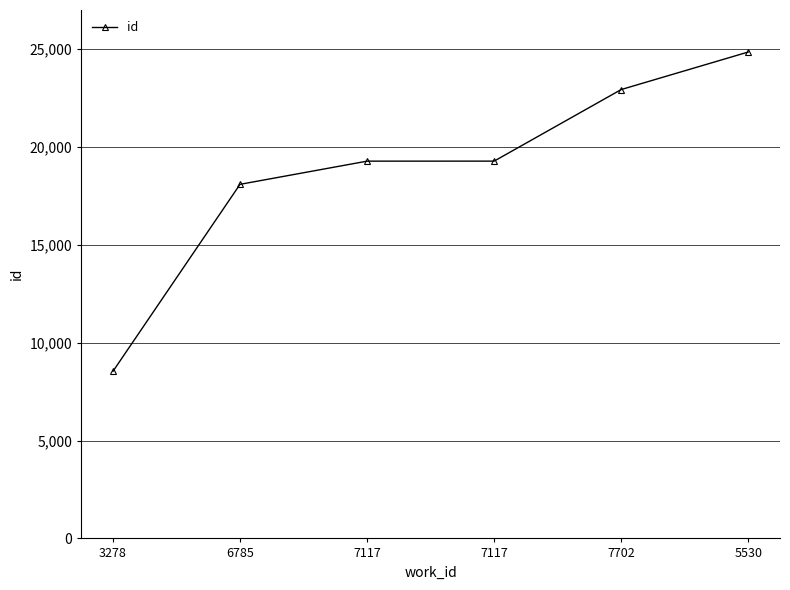

Rank the categories by value from lowest to highest.

3278, 6785, 7117, 7117, 7702, 5530